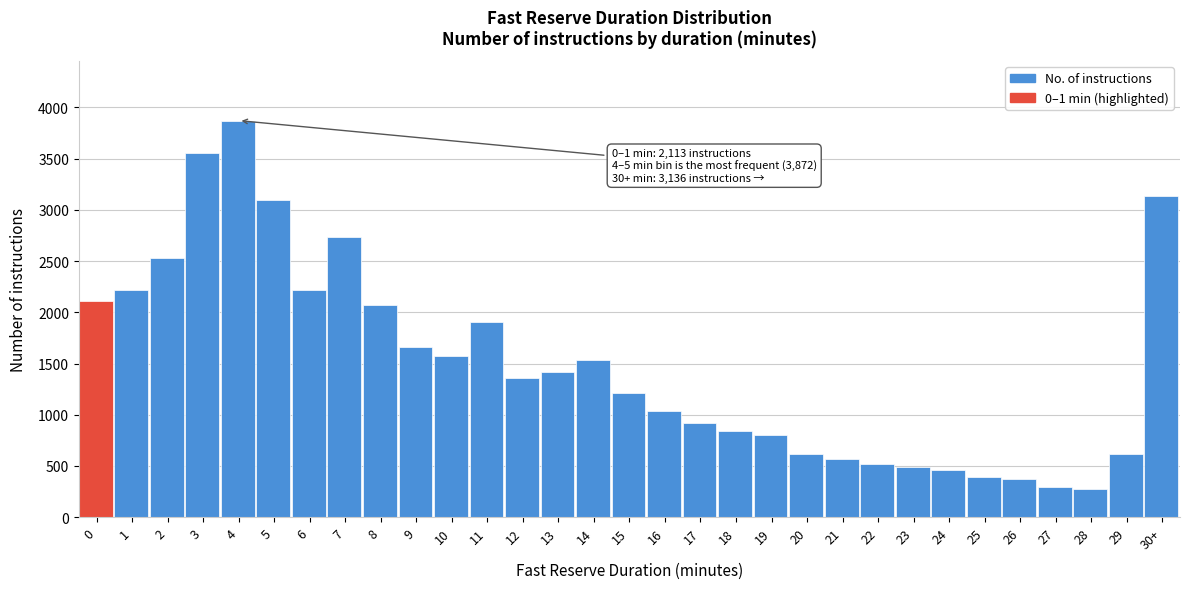

Is it true that the value at 11 is 752?

False